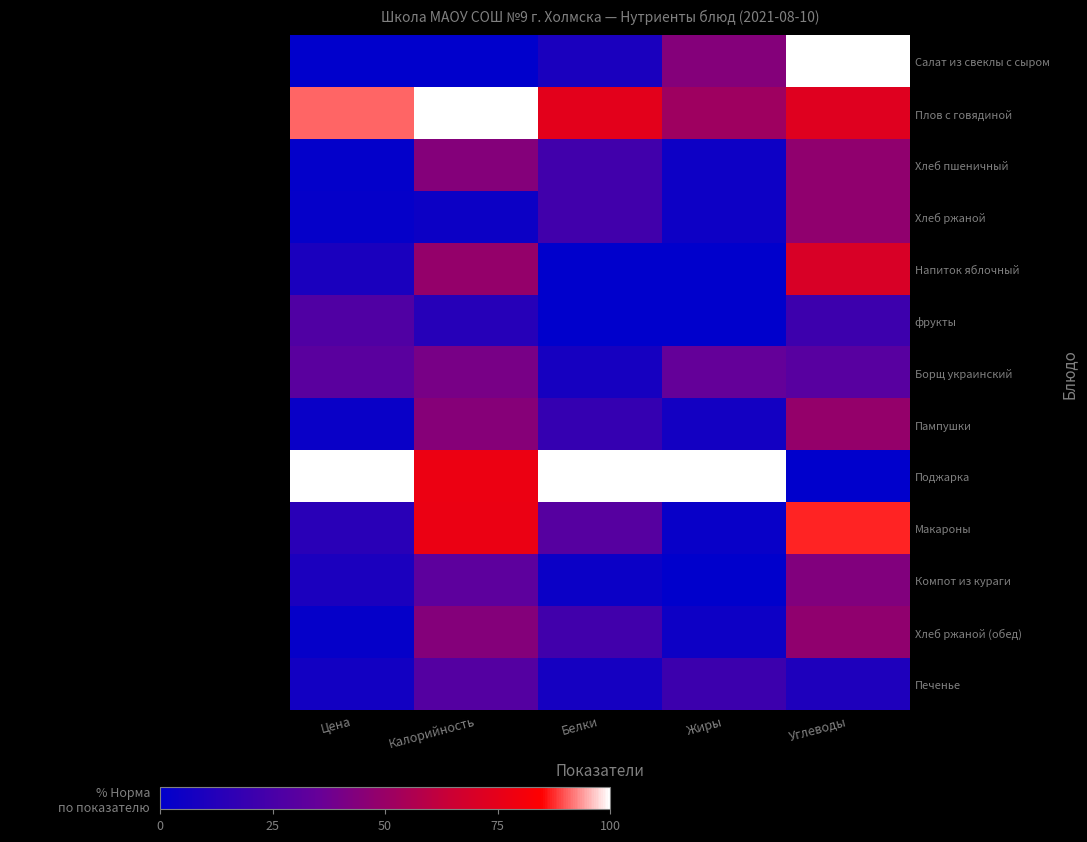

Rank the series by their maximum value, from lowest to highest.

фрукты, Печенье, Борщ украинский, Компот из кураги, Хлеб пшеничный, Хлеб ржаной, Хлеб ржаной (обед), Пампушки, Напиток яблочный, Макароны, Салат из свеклы с сыром, Плов с говядиной, Поджарка